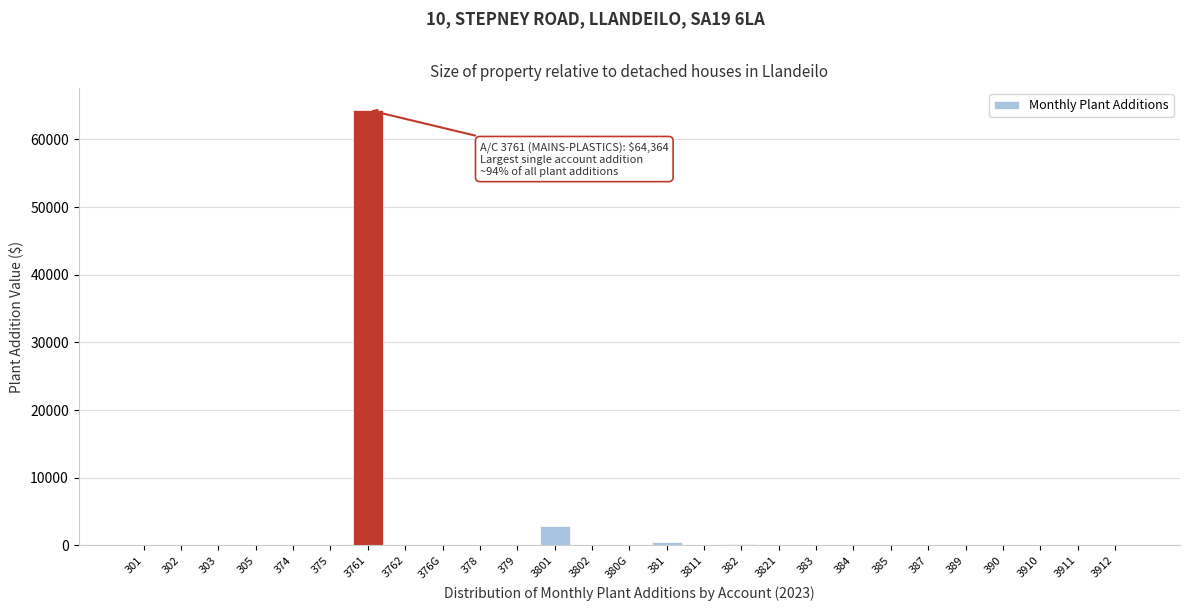

Where is the data nearest to the value 32181?

3801